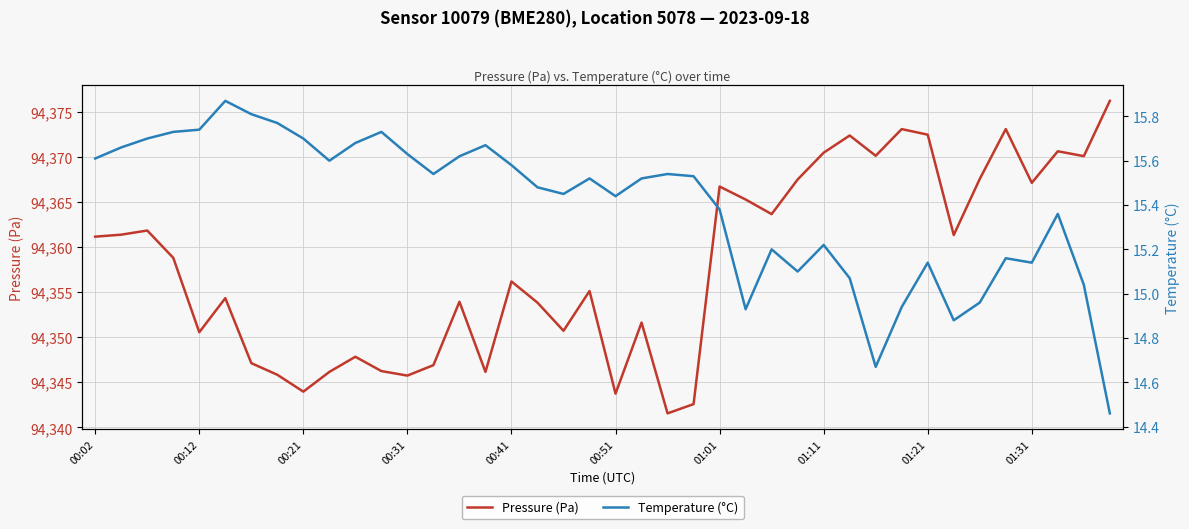

True or false: Pressure (Pa) and Temperature (°C) intersect in this chart.

False